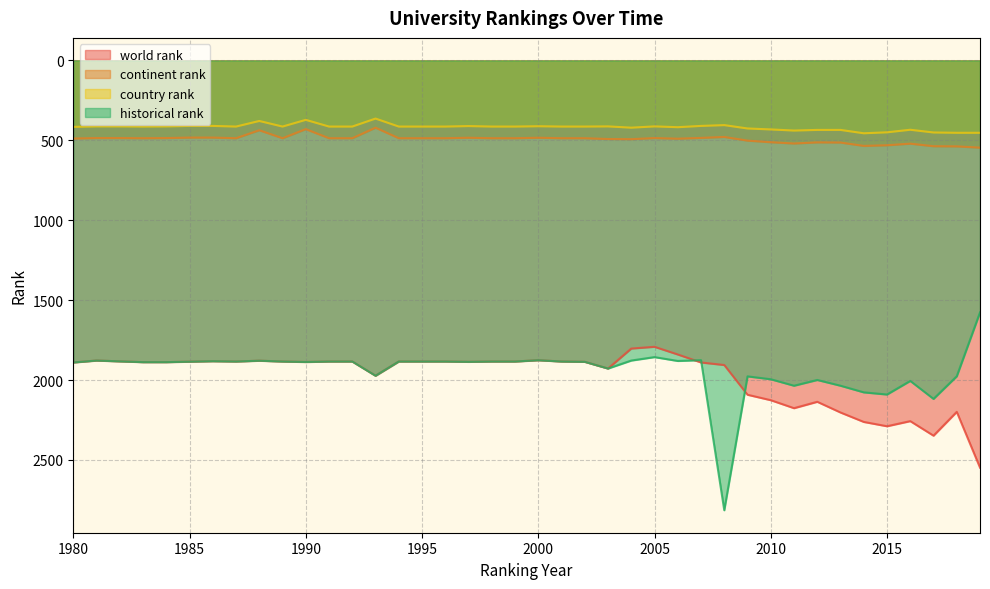

What is the minimum value for world rank?

1792.0